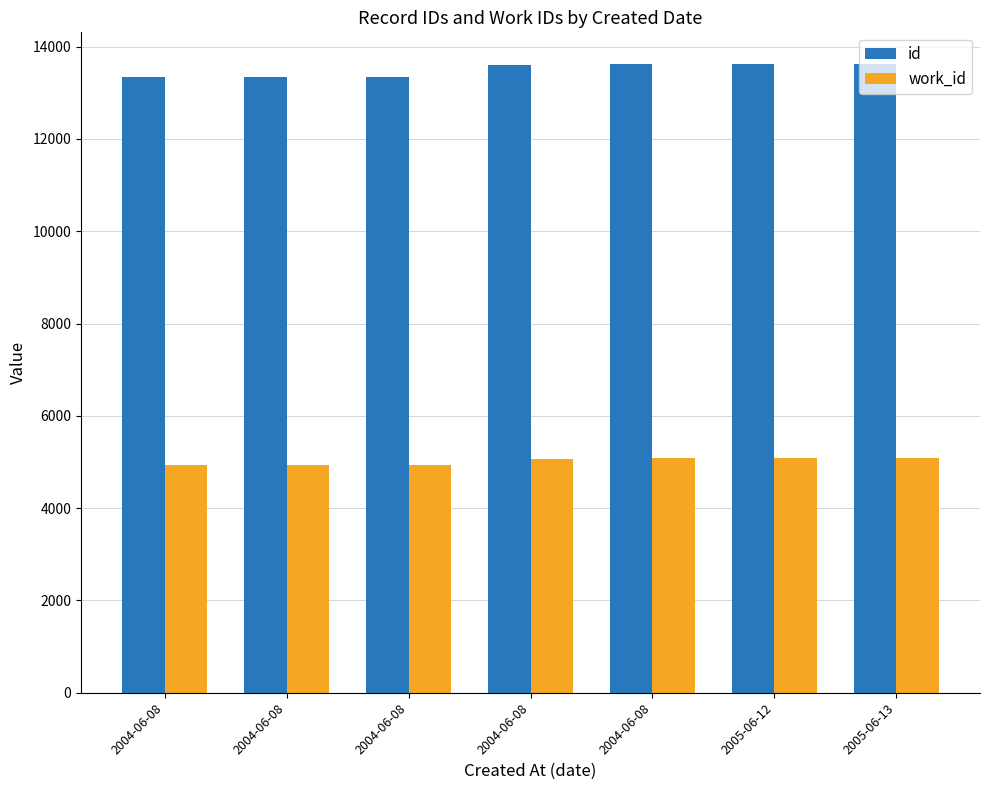

Does the chart contain any negative values?

No